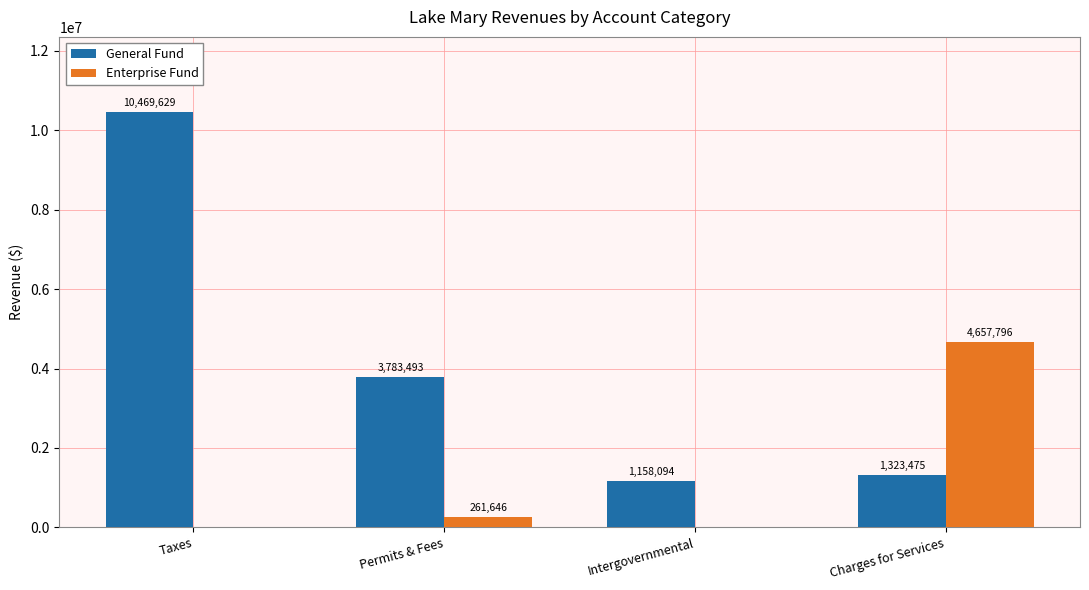

True or false: General Fund has a value of 1158094 at Intergovernmental.

True